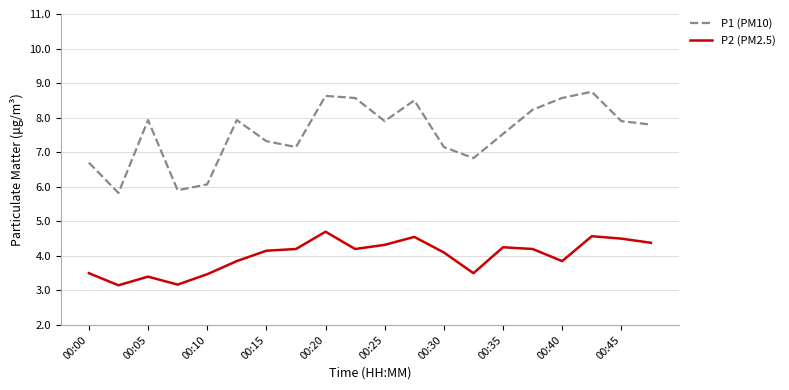

True or false: P2 (PM2.5) and P1 (PM10) cross at least once.

False